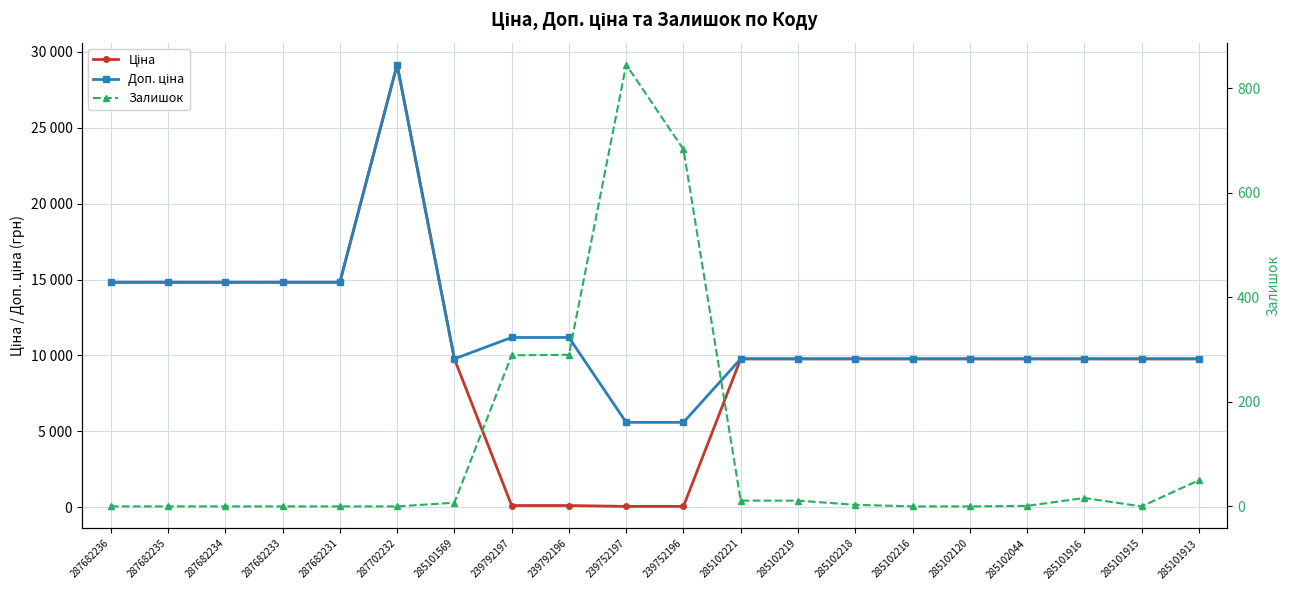

Is it true that Ціна equals 9775.5 at 285102219?

True